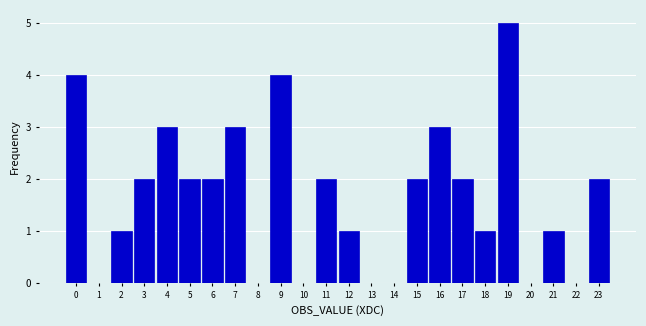

Reading left to right, extract all data points from this chart.

0=4	1=0	2=1	3=2	4=3	5=2	6=2	7=3	8=0	9=4	10=0	11=2	12=1	13=0	14=0	15=2	16=3	17=2	18=1	19=5	20=0	21=1	22=0	23=2